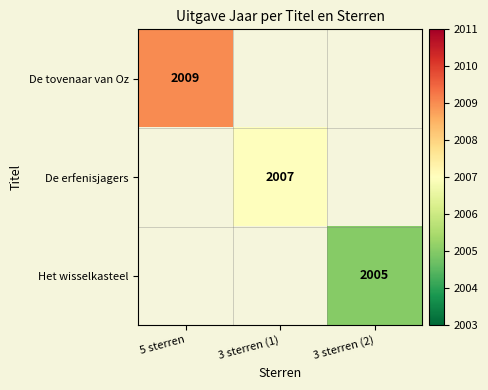

What is the minimum value shown in the chart?

2005.0